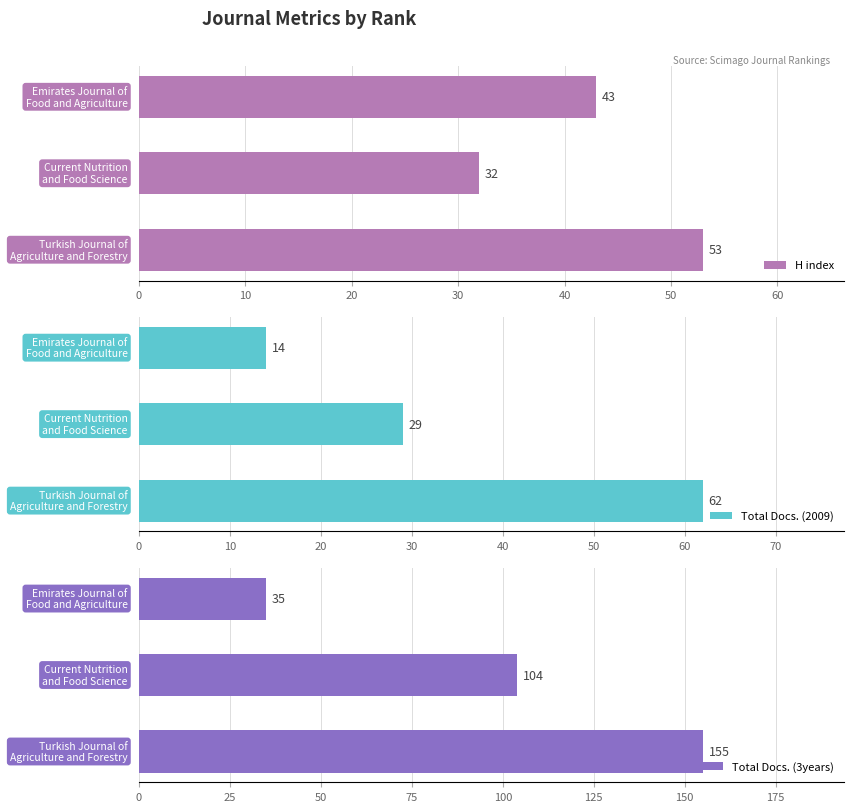

What is the value of the Total Docs. (2009) bar at the 2nd from the left?

29